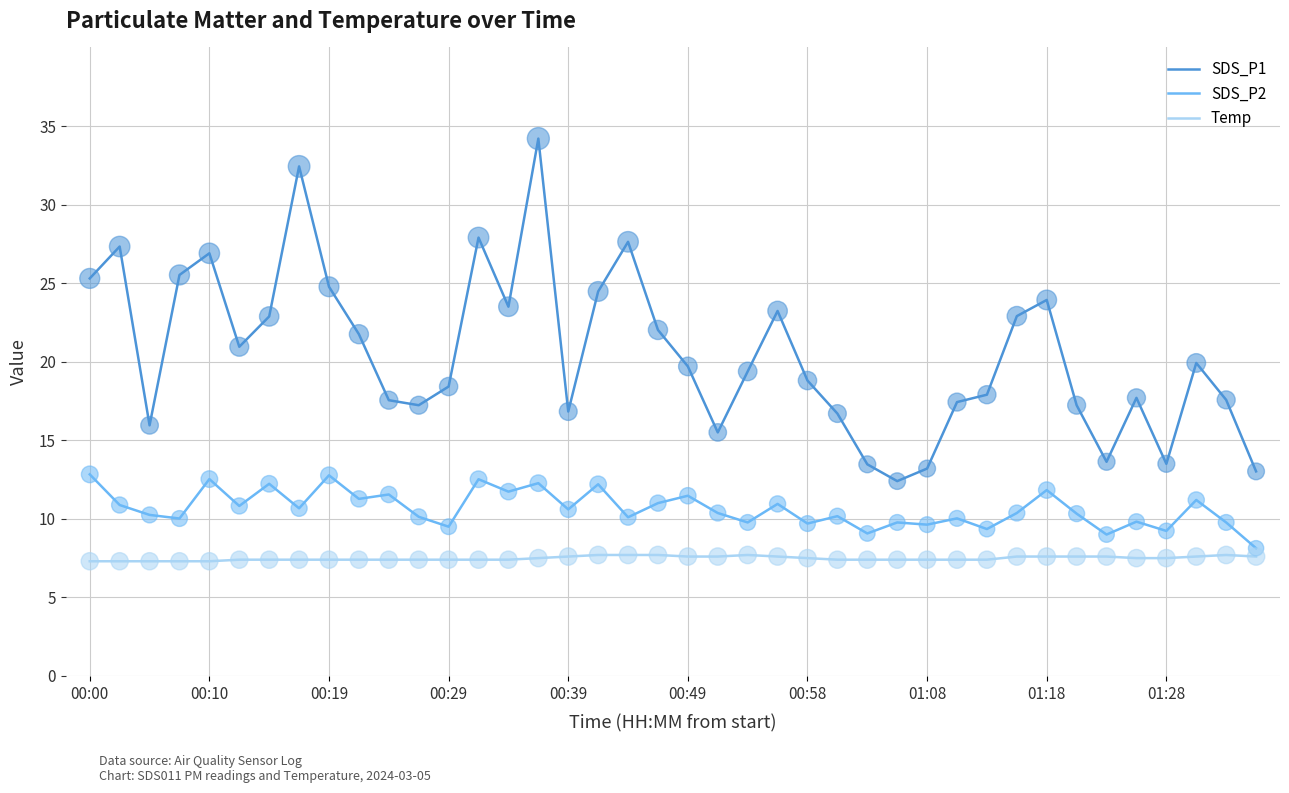

Which series has the largest range (max minus min)?

SDS_P1